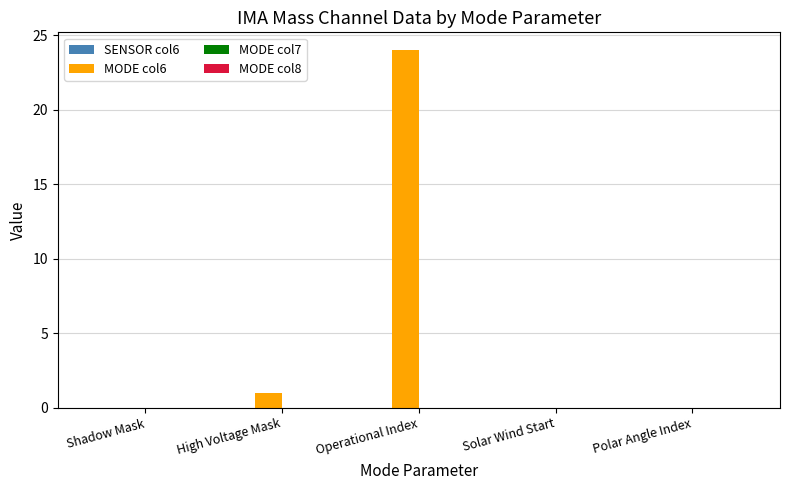

How many data points does each series have?

5